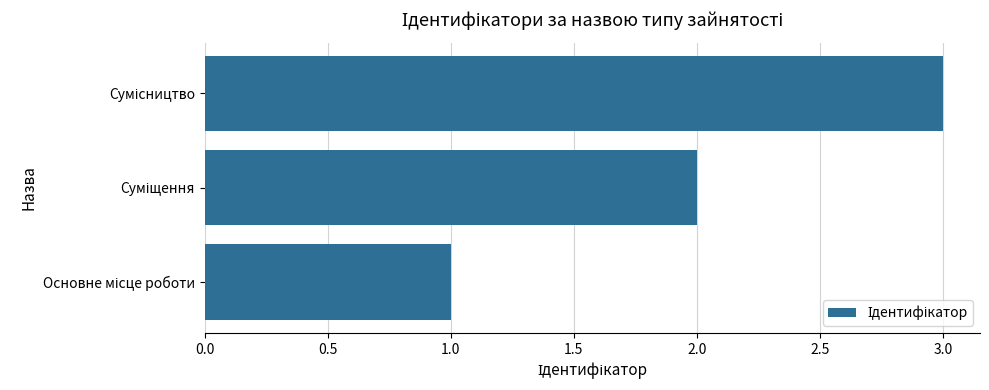

What is the sum of all values?

6